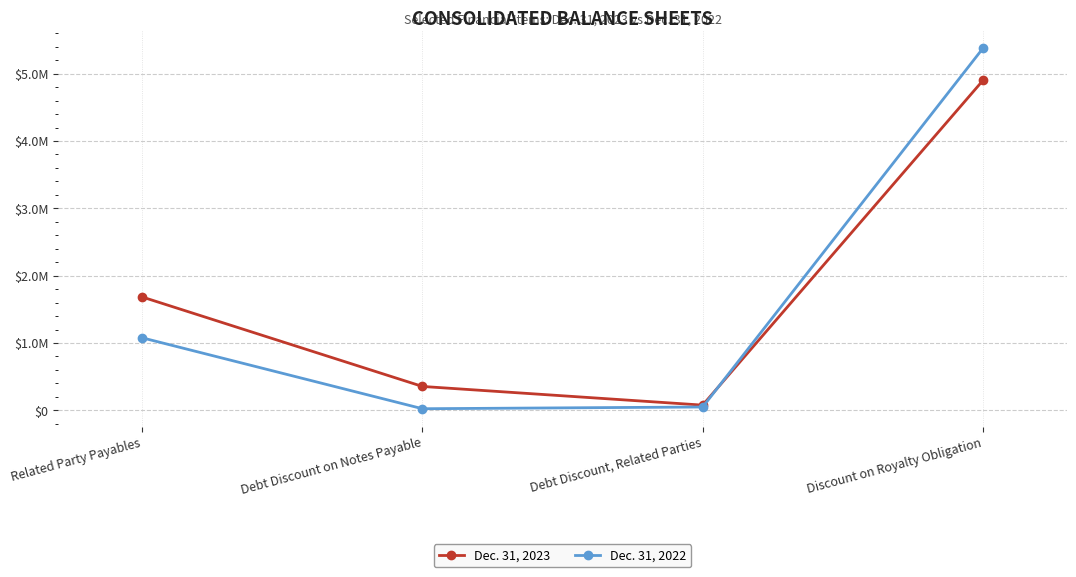

The Dec. 31, 2022 series shows 15410 at Debt Discount on Notes Payable. True or false?

False